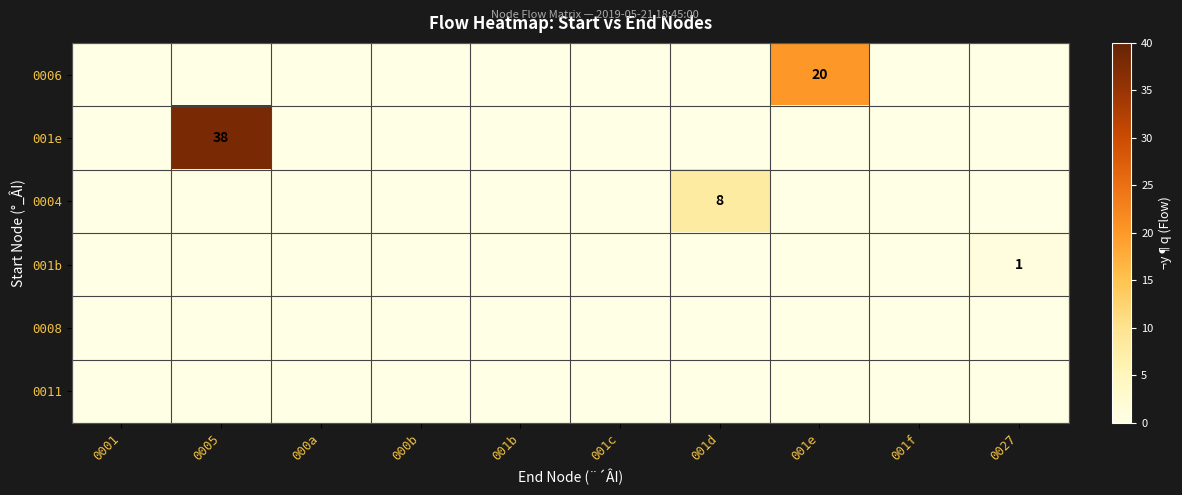

At which category is the sum across all series the highest?

0005